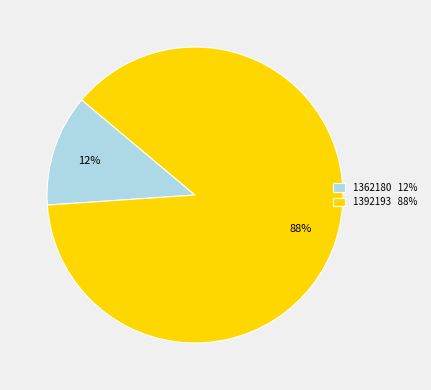

True or false: 1392193 accounts for 88% of the total.

True